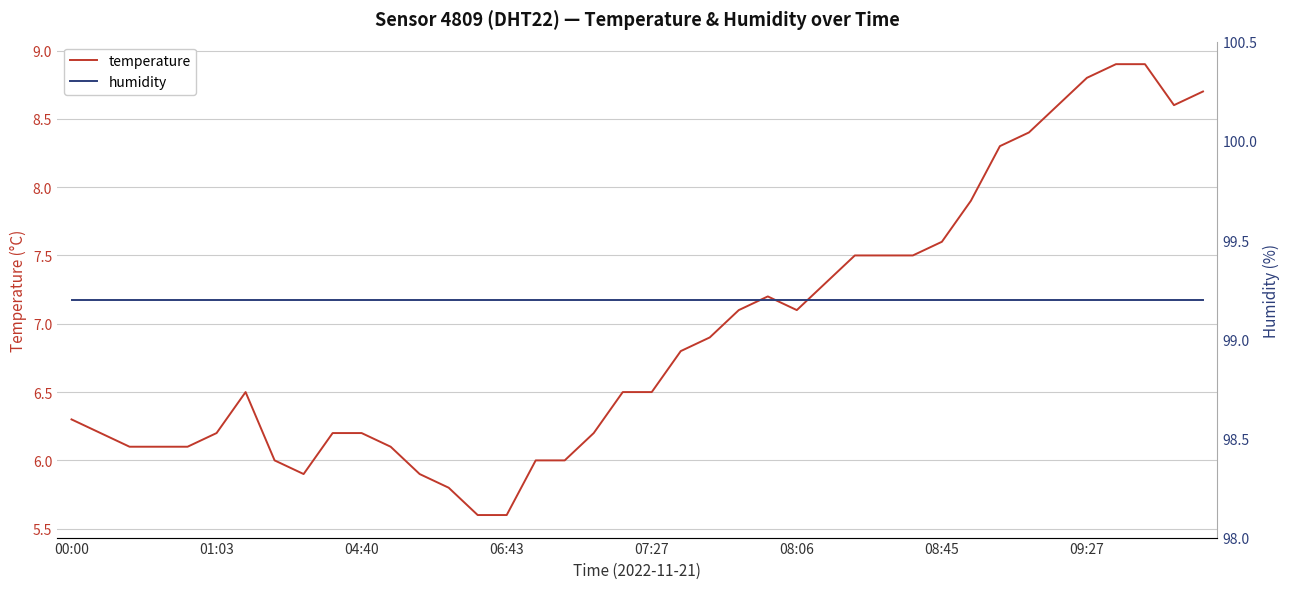

True or false: humidity and temperature intersect in this chart.

False